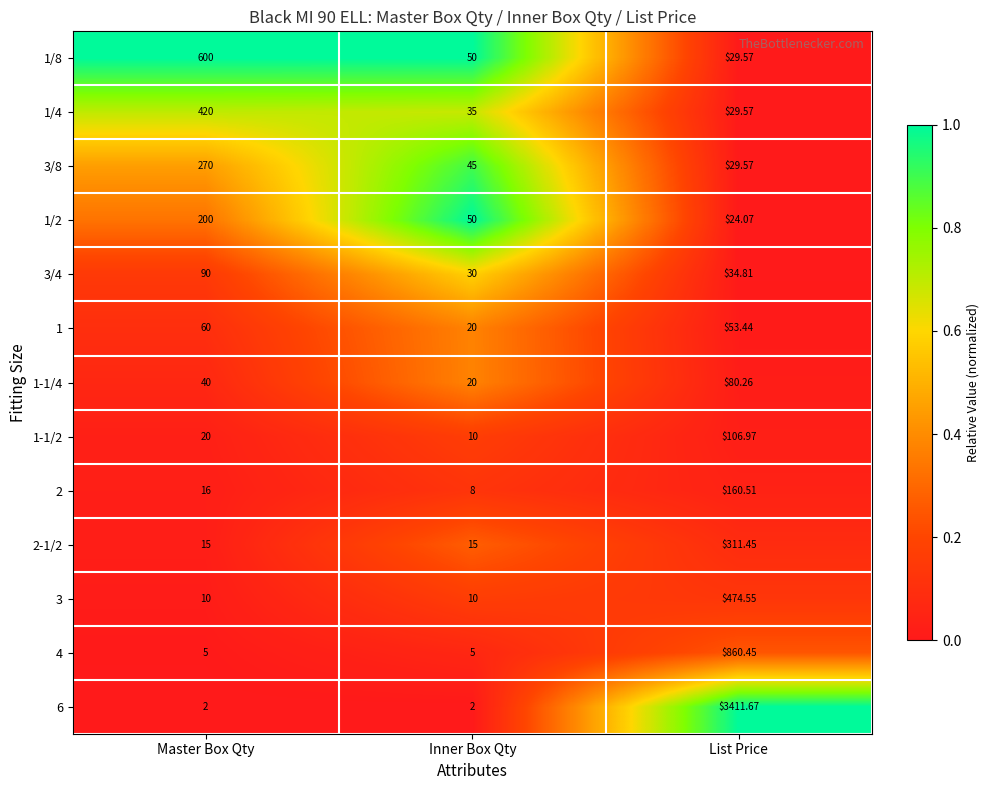

Which series has the largest total across all categories?

6